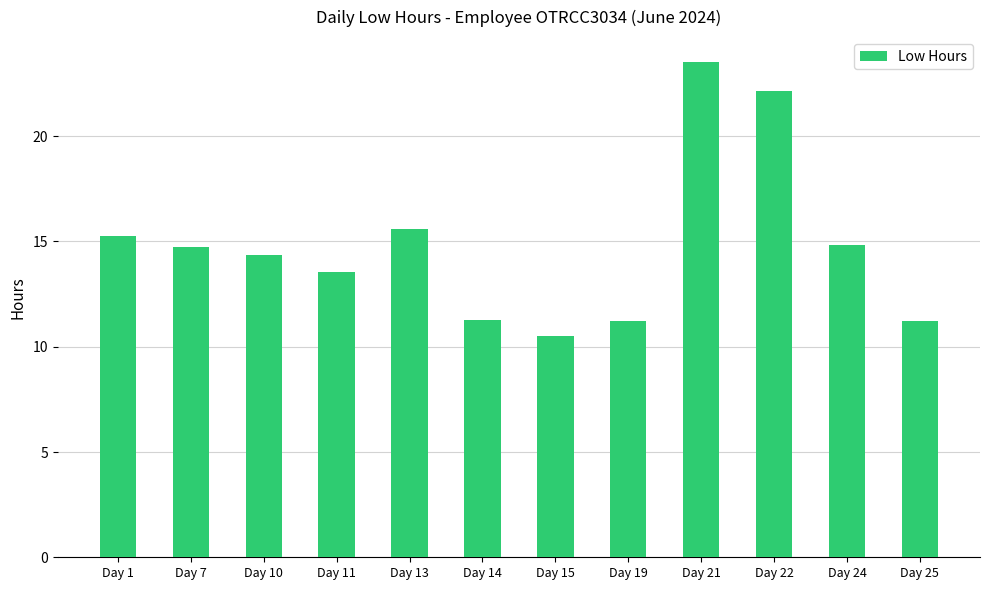

Where does the data first go above 14?

Day 1